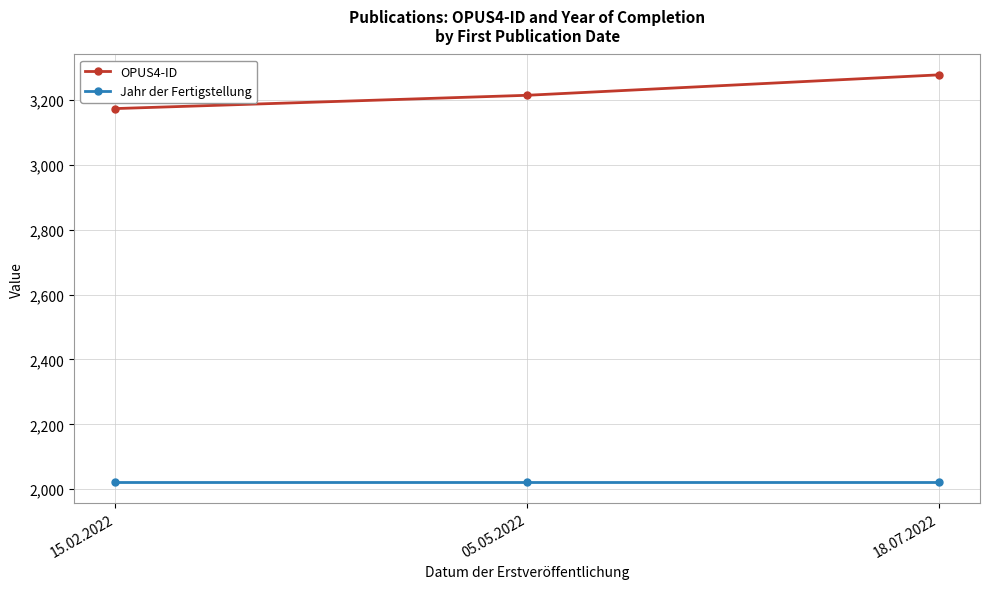

How many values in the OPUS4-ID series are below 3215?

1